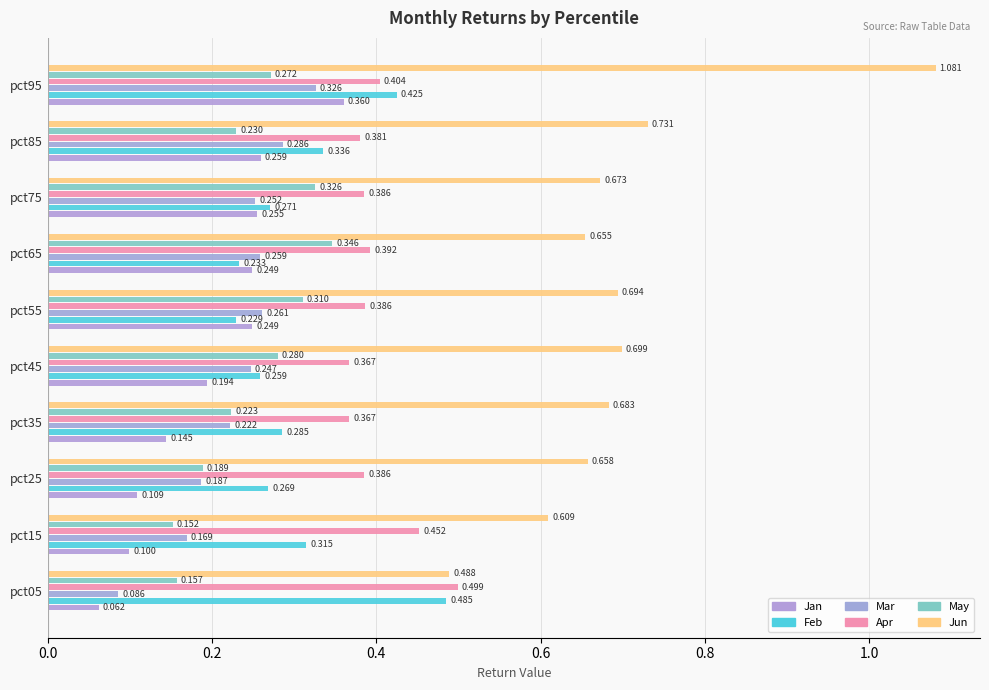

Which series has the widest spread of values?

Jun